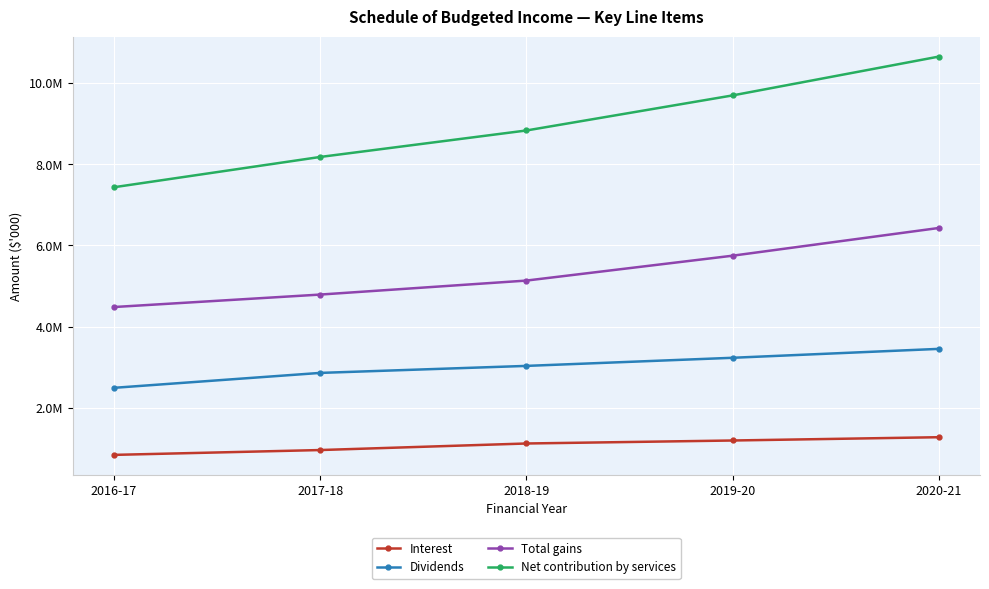

What is the maximum value shown in the chart?

10656374